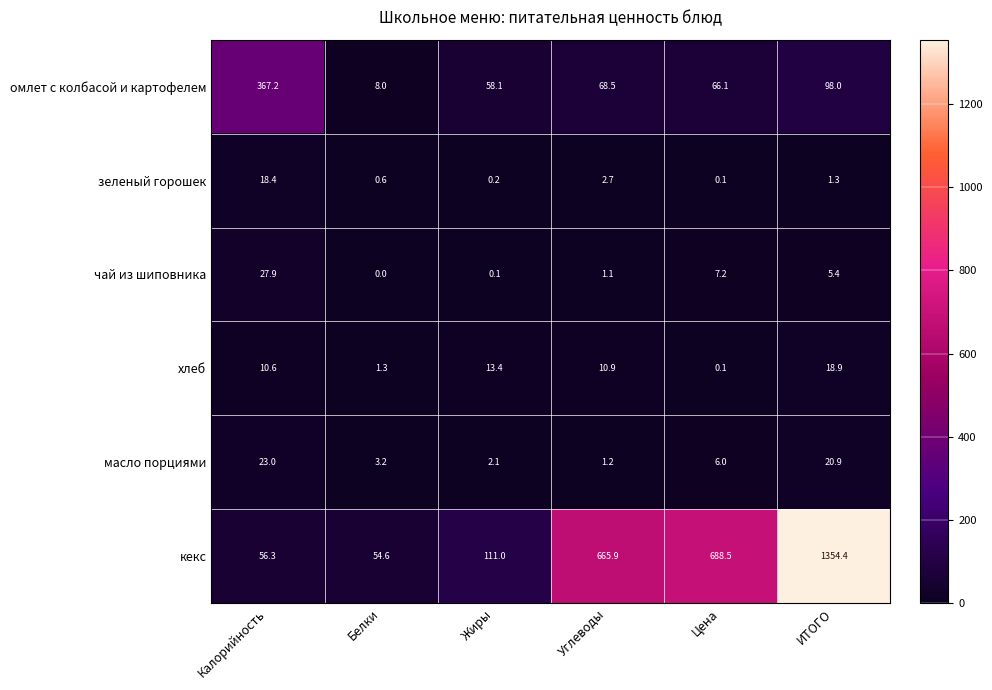

Which series has the largest total across all categories?

кекс